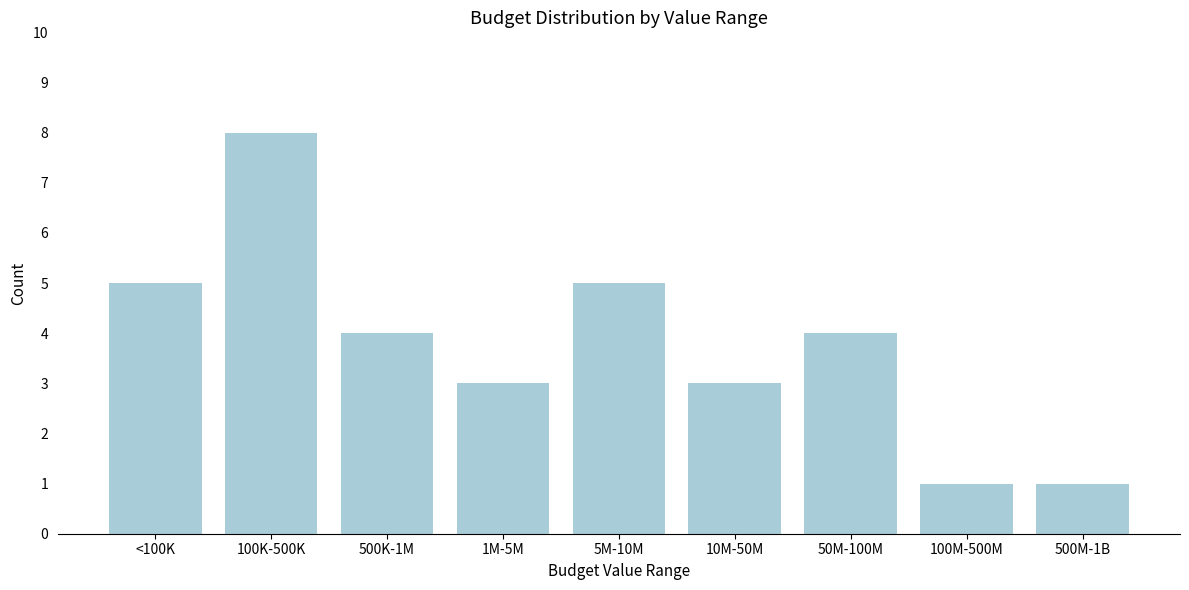

Reading right to left, transcribe all the data shown in this chart.

1	1	4	3	5	3	4	8	5